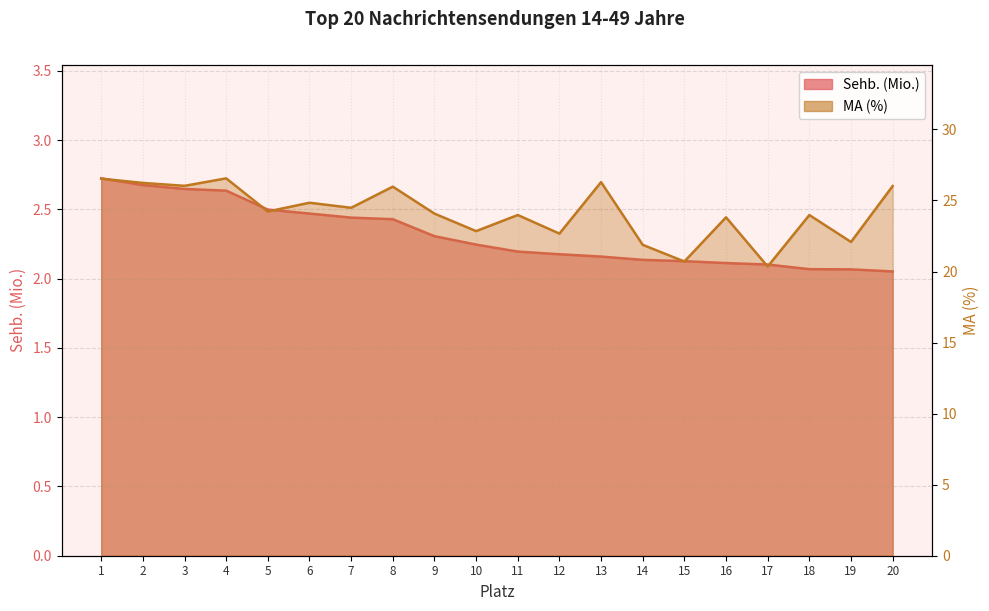

What are all the series names shown in the legend?

Sehb. (Mio.), MA (%)